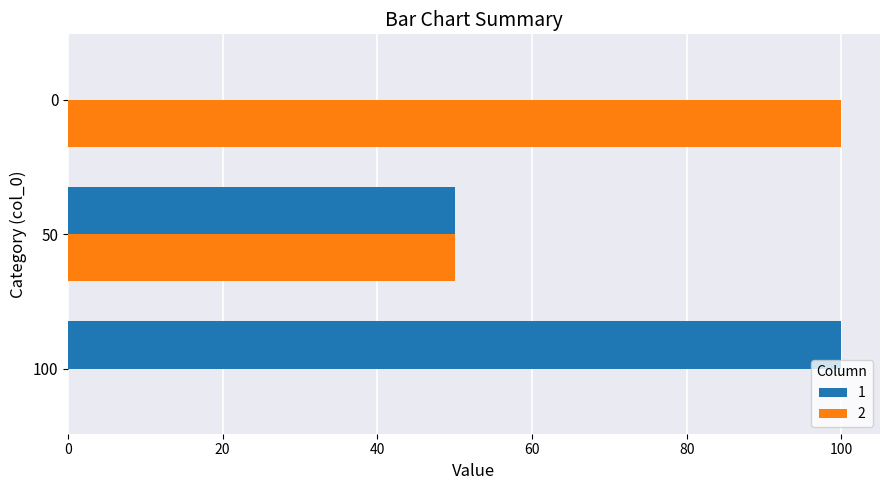

Is the value of 1 at 100 greater than the value of 2 at 50?

Yes